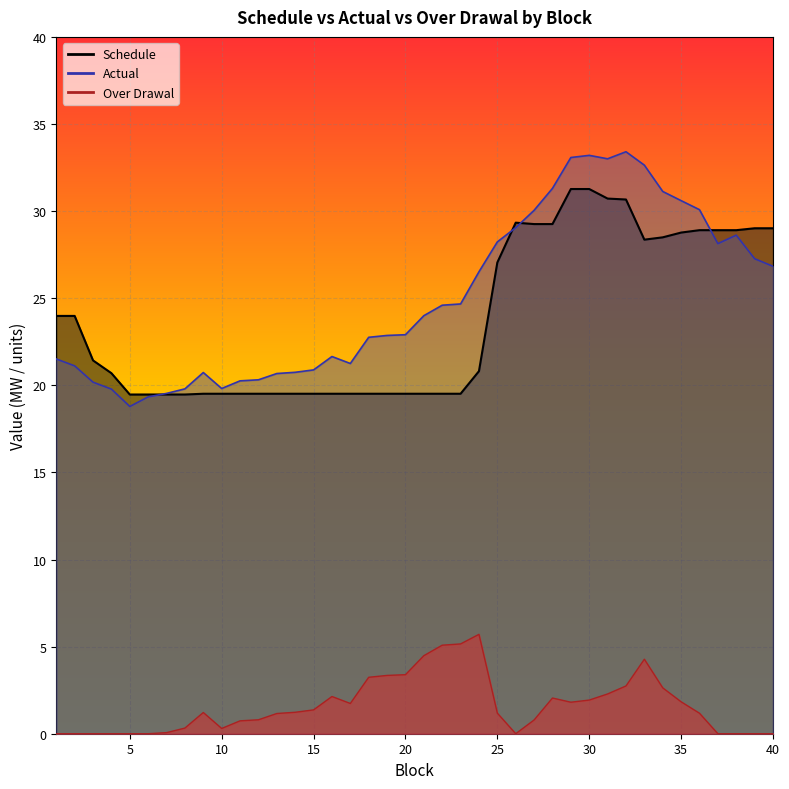

What is the highest value of the Over Drawal series?

5.7